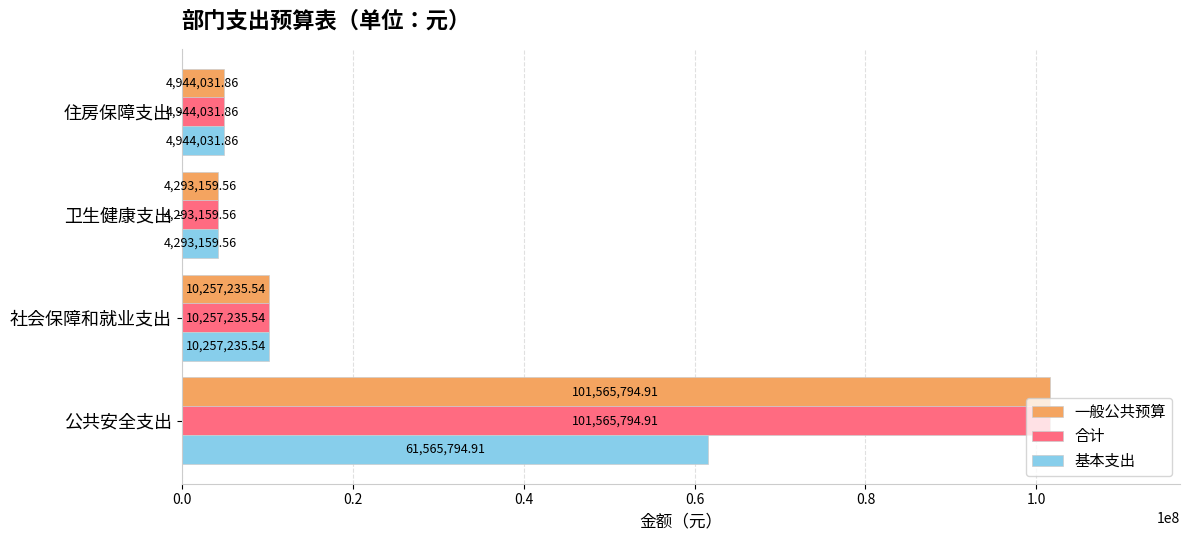

At which label is 一般公共预算 closest to 52929477?

社会保障和就业支出